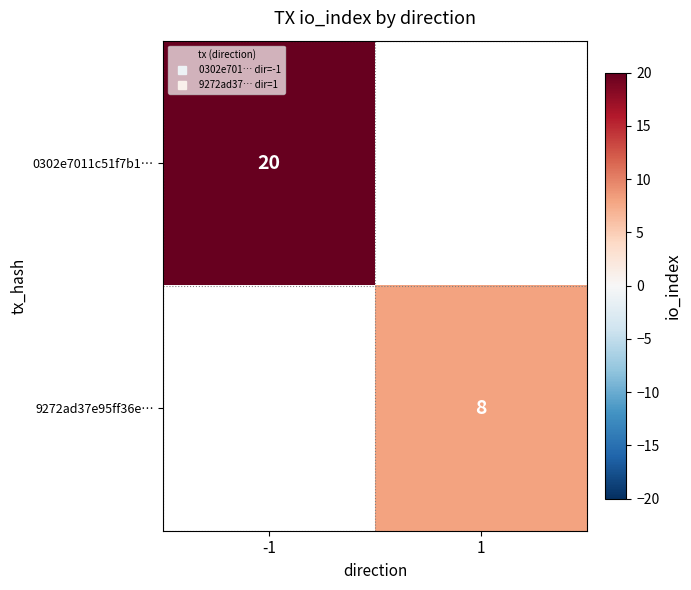

List the labels in order of 9272ad37e95ff36e… value, largest first.

-1, 1